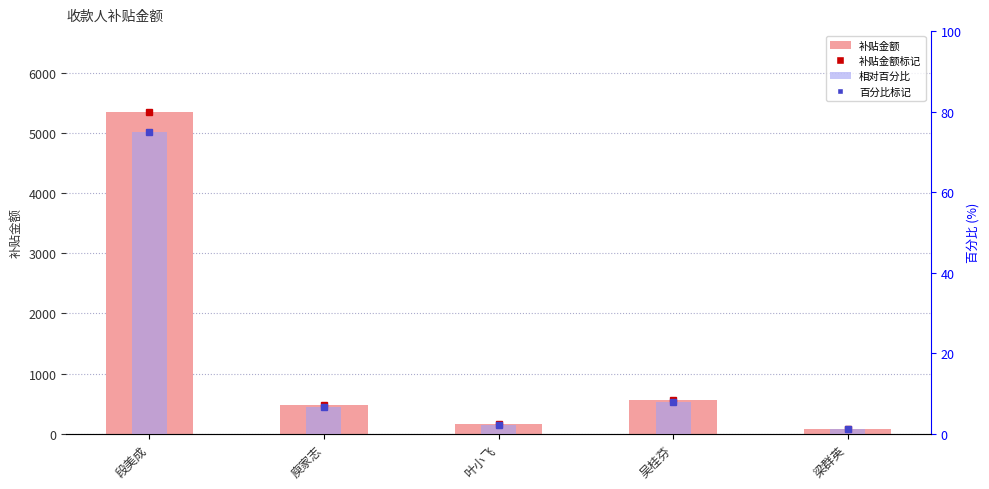

What position from the right is 段美成?

5